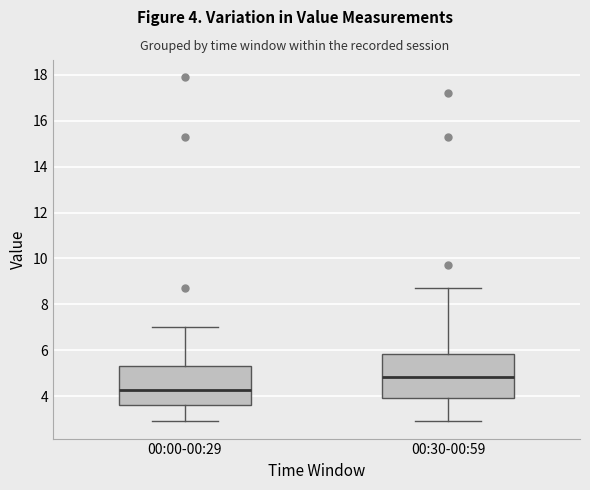

Reading left to right, read every box against the y-axis: the position of its median line, the range the box covers, and the ends of its whiskers. The values are not printed on the chart, so give them approximately, as read against the axis.

00:00-00:29: median 4.2, box 3.6 to 5.4, whiskers 3.0 to 7.0
00:30-00:59: median 4.8, box 4.0 to 5.8, whiskers 3.0 to 8.8